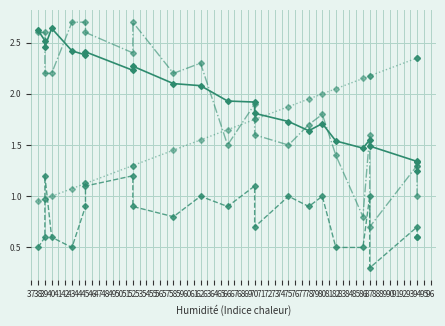

What is the difference between the Température (ºC) values at 39 and 94?

1.3